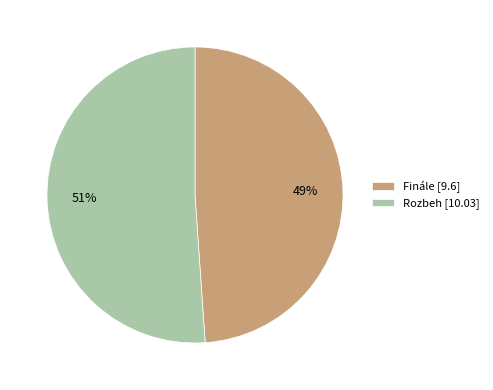

To the nearest percent, what is the difference between the Finále and Rozbeh slice percentages?

2%